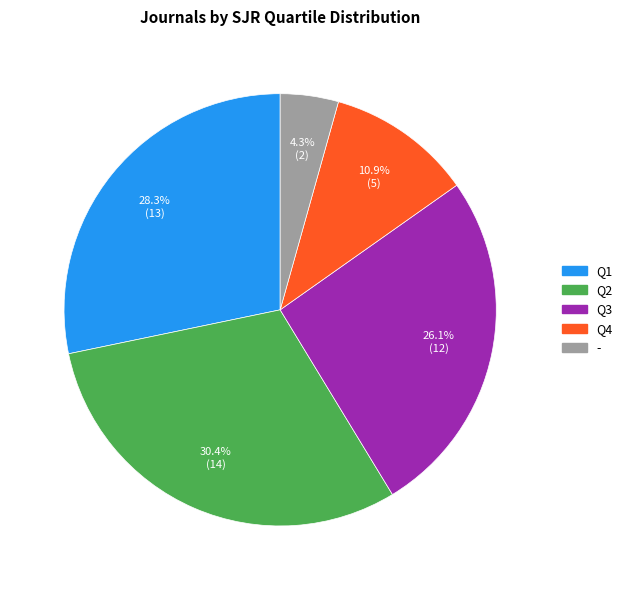

Do Q1 and - together represent more than half of the pie?

No